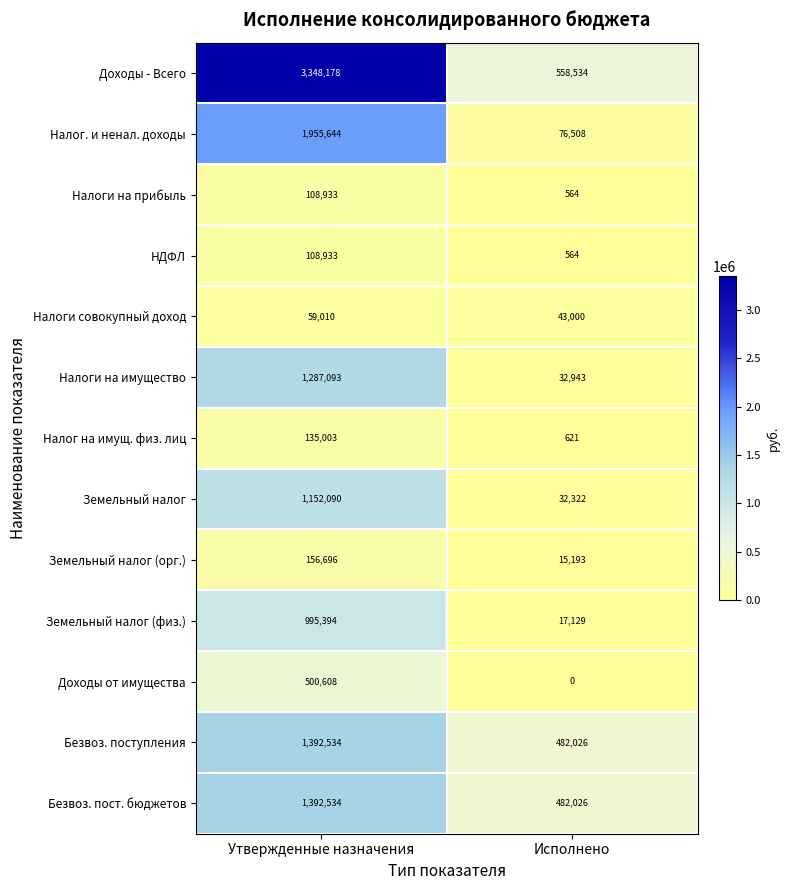

Reading left to right, what are all the values shown in this chart?

Доходы - Всего: 3348178	558534
Налог. и ненал. доходы: 1955644	76508
Налоги на прибыль: 108933	564
НДФЛ: 108933	564
Налоги совокупный доход: 59010	43000
Налоги на имущество: 1287093	32943
Налог на имущ. физ. лиц: 135003	621
Земельный налог: 1152090	32322
Земельный налог (орг.): 156696	15193
Земельный налог (физ.): 995394	17129
Доходы от имущества: 500608	0
Безвоз. поступления: 1392534	482026
Безвоз. пост. бюджетов: 1392534	482026